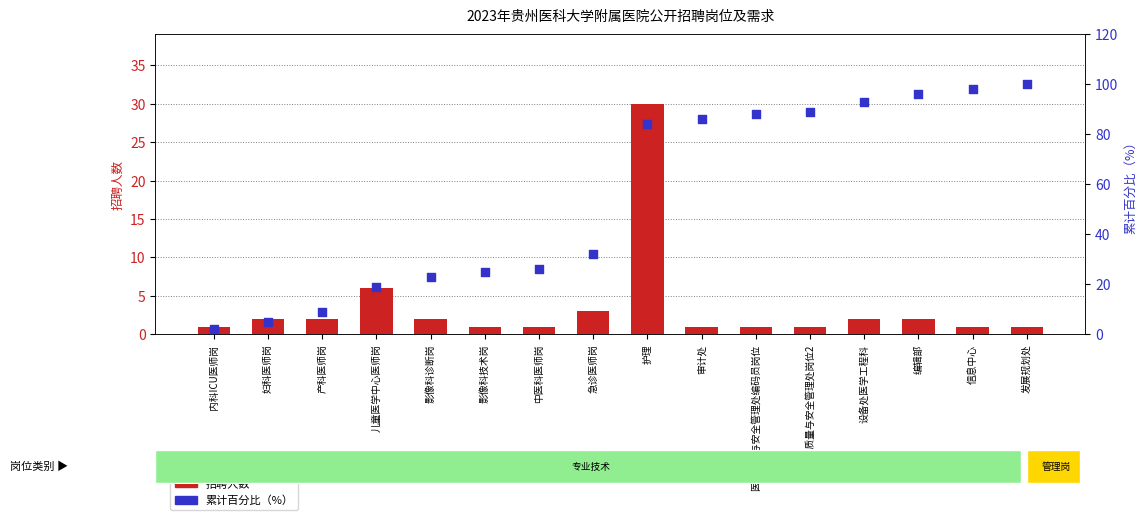

What are all the series names shown in the legend?

招聘人数, 累计百分比（%）